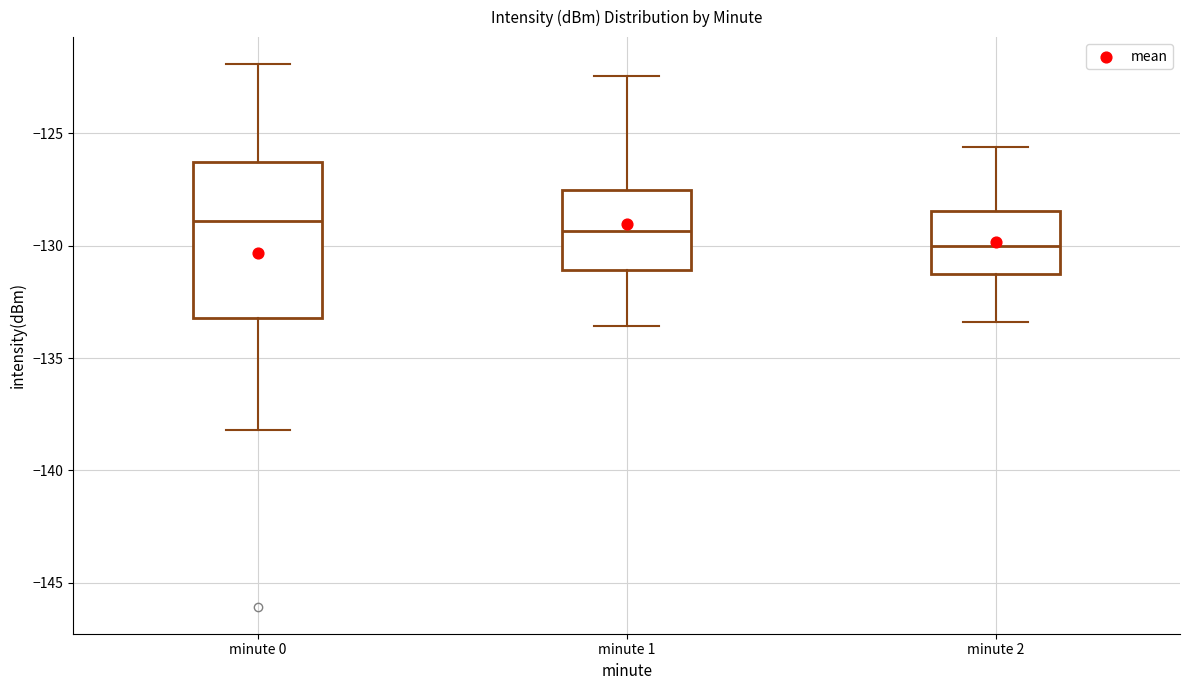

Reading left to right, read every box against the y-axis: the position of its median line, the range the box covers, and the ends of its whiskers. The values are not printed on the chart, so give them approximately, as read against the axis.

minute 0: median -129.0, box -133.0 to -126.5, whiskers -138.0 to -122.0
minute 1: median -129.5, box -131.0 to -127.5, whiskers -133.5 to -122.5
minute 2: median -130.0, box -131.0 to -128.5, whiskers -133.5 to -125.5